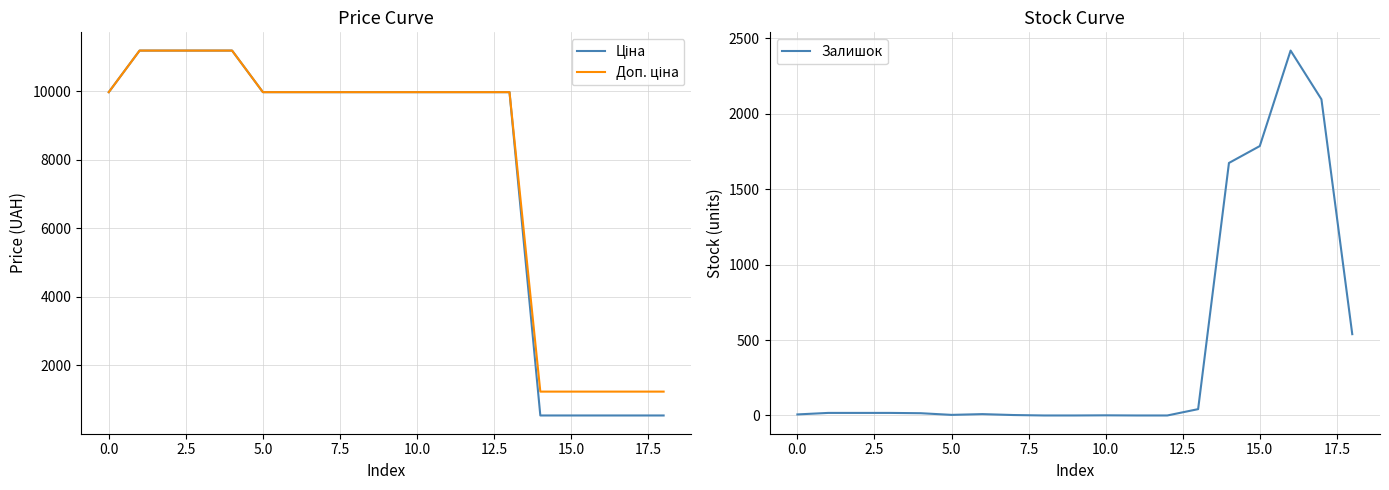

What is the highest value of the Залишок series?

2419